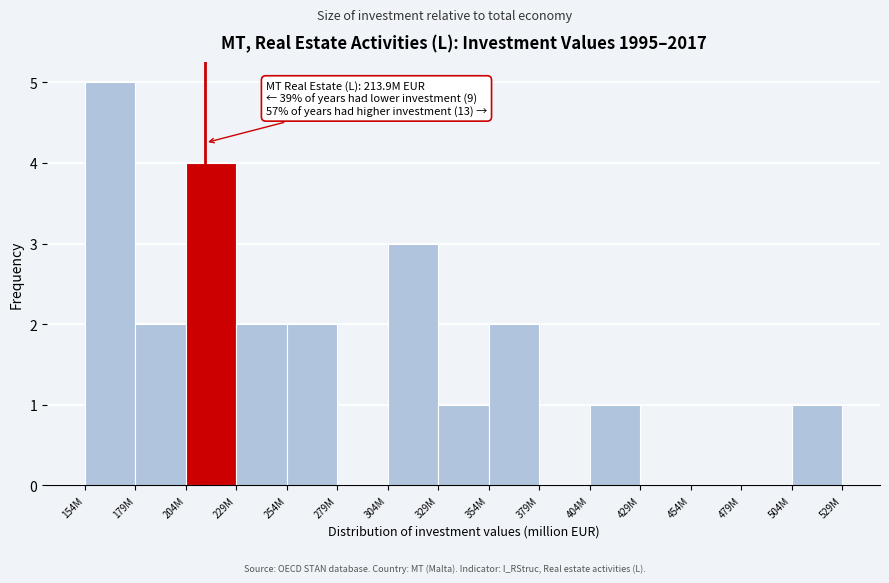

Reading right to left, list all the values displayed in this chart.

504M=1	479M=0	454M=0	429M=0	404M=1	379M=0	354M=2	329M=1	304M=3	279M=0	254M=2	229M=2	204M=4	179M=2	154M=5